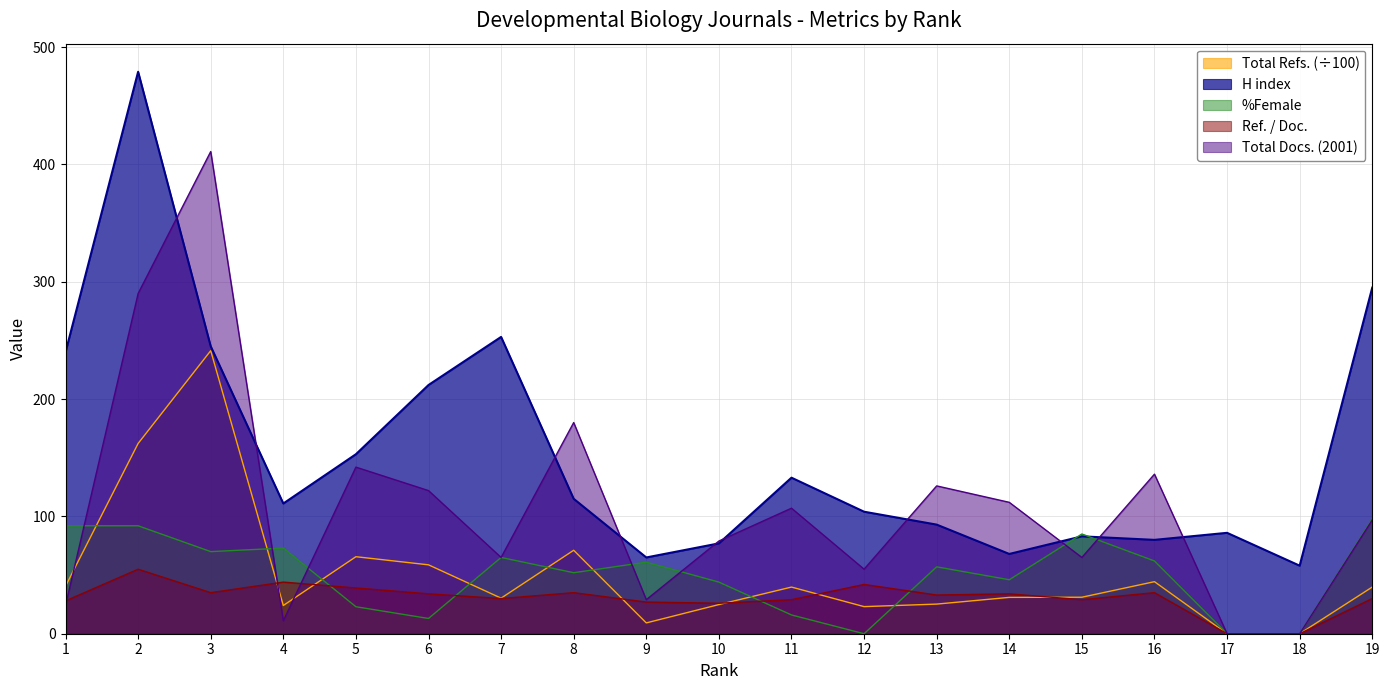

What is the difference between the Ref. / Doc. values at 3 and 2?

20.0